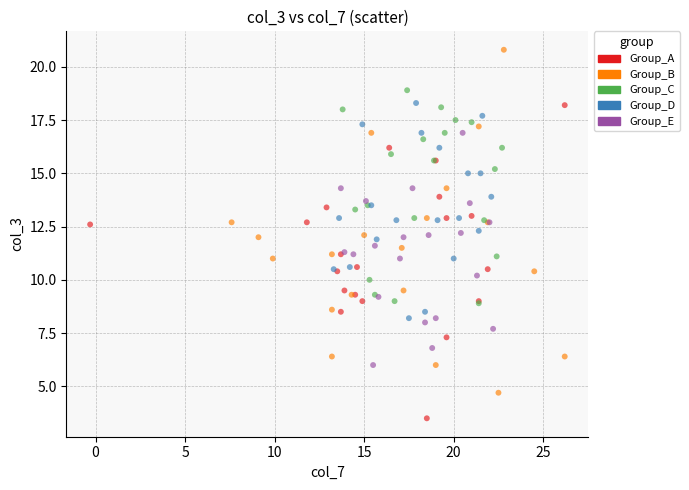

Which series has the widest spread of Y values?

Group_B